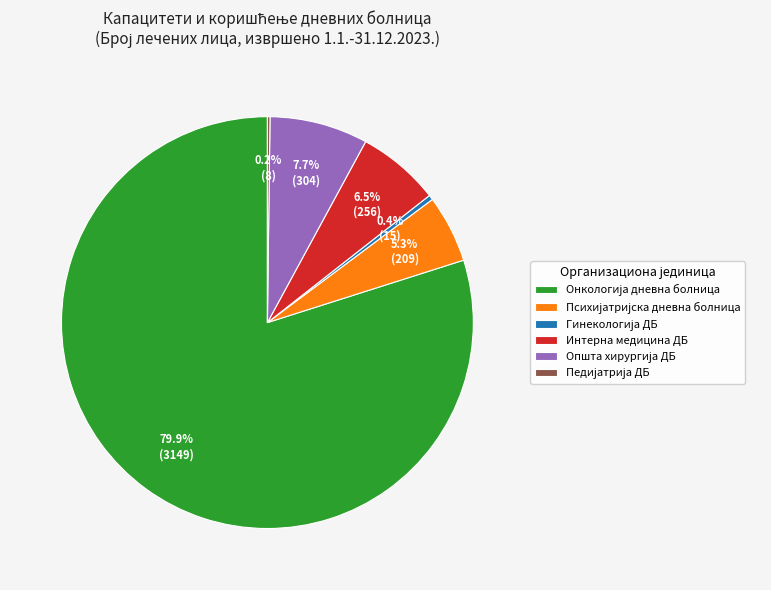

What percentage is NOT represented by Интерна медицина ДБ?

93.5%